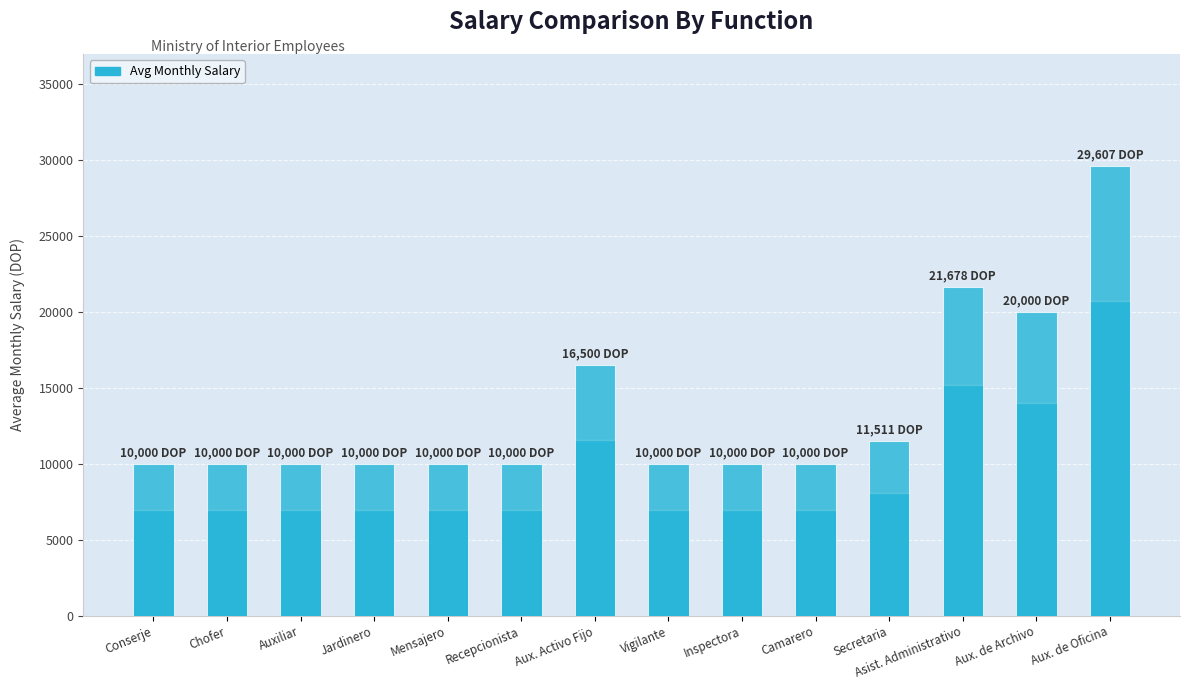

What is the sum of all values?

189297.1